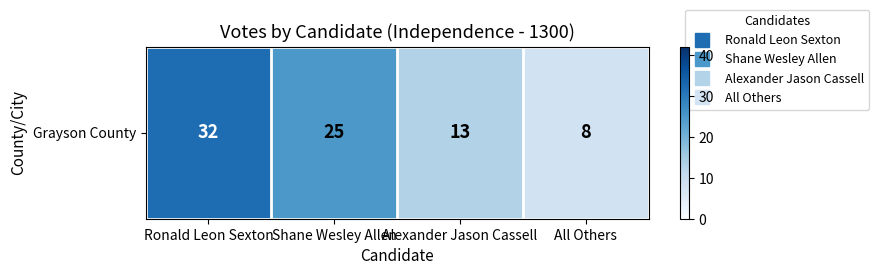

How many values are below 25?

2